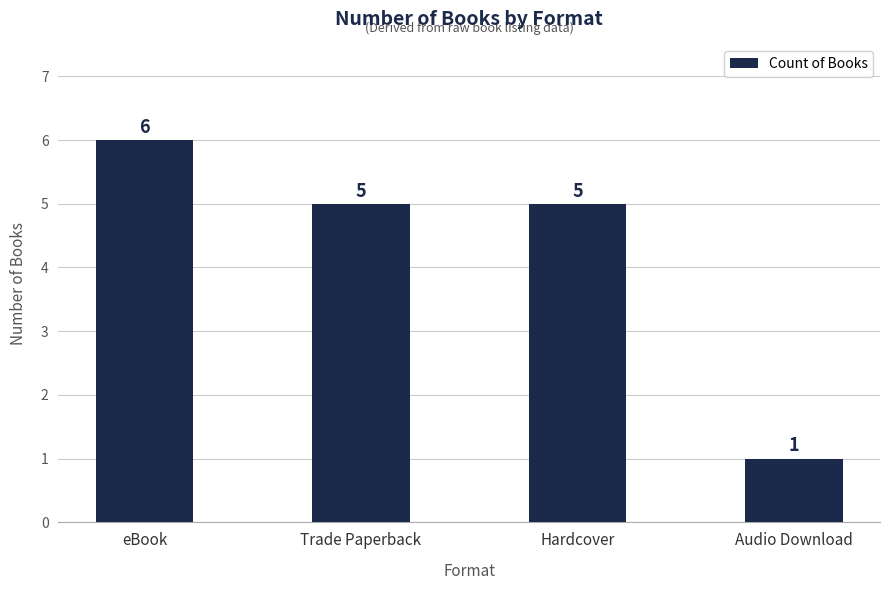

At which label does the data first exceed 5?

eBook